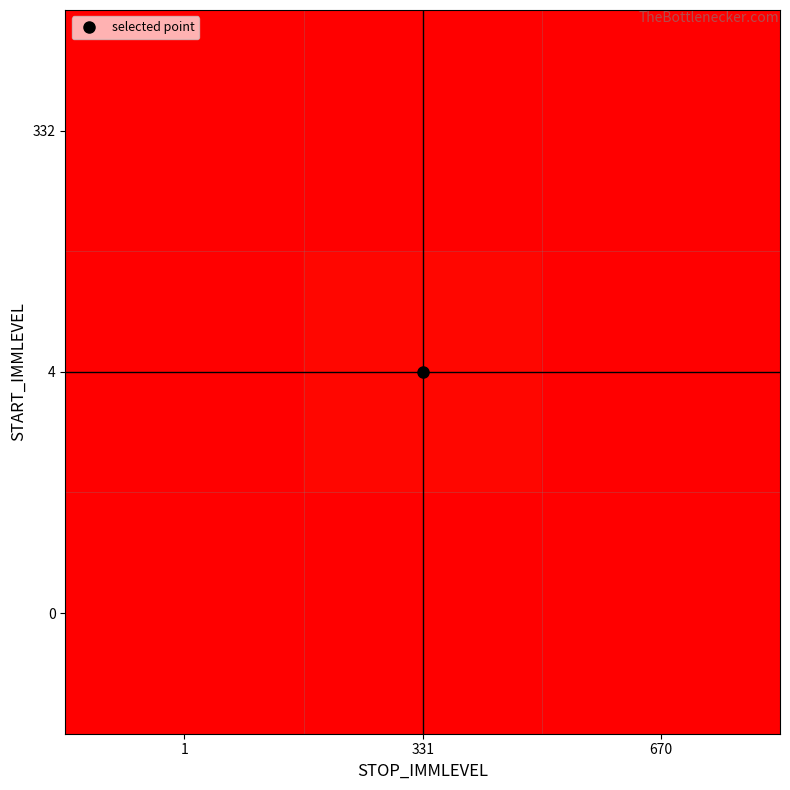

Reading left to right, transcribe all the data shown in this chart.

0: 1=0.3	331=0.0	670=0.0
4: 1=0.0	331=3.9	670=0.0
332: 1=0.0	331=0.0	670=336.2